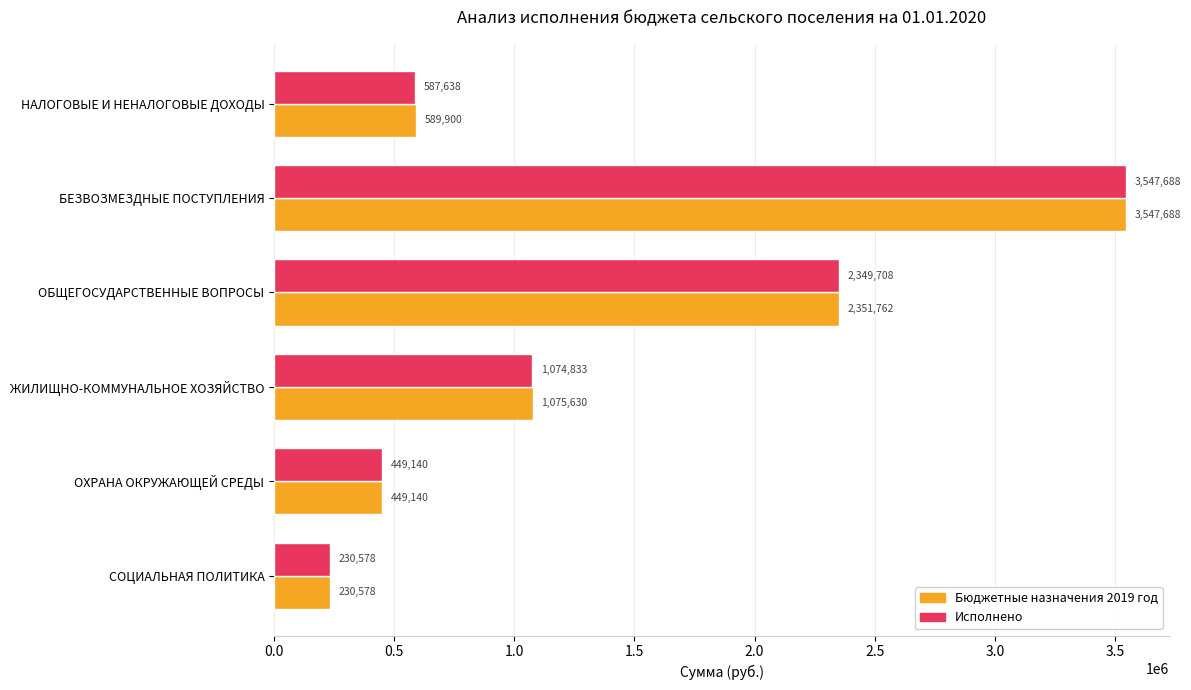

List the labels in order of Бюджетные назначения 2019 год value, smallest first.

СОЦИАЛЬНАЯ ПОЛИТИКА, ОХРАНА ОКРУЖАЮЩЕЙ СРЕДЫ, НАЛОГОВЫЕ И НЕНАЛОГОВЫЕ ДОХОДЫ, ЖИЛИЩНО-КОММУНАЛЬНОЕ ХОЗЯЙСТВО, ОБЩЕГОСУДАРСТВЕННЫЕ ВОПРОСЫ, БЕЗВОЗМЕЗДНЫЕ ПОСТУПЛЕНИЯ